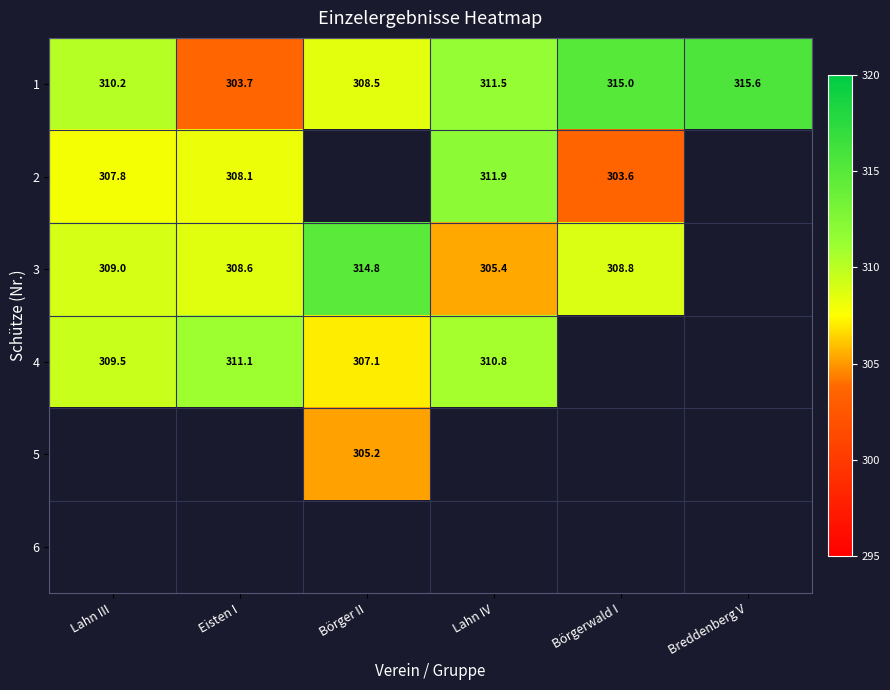

What is the sum of the 4 values at Lahn IV and Lahn III?

620.3